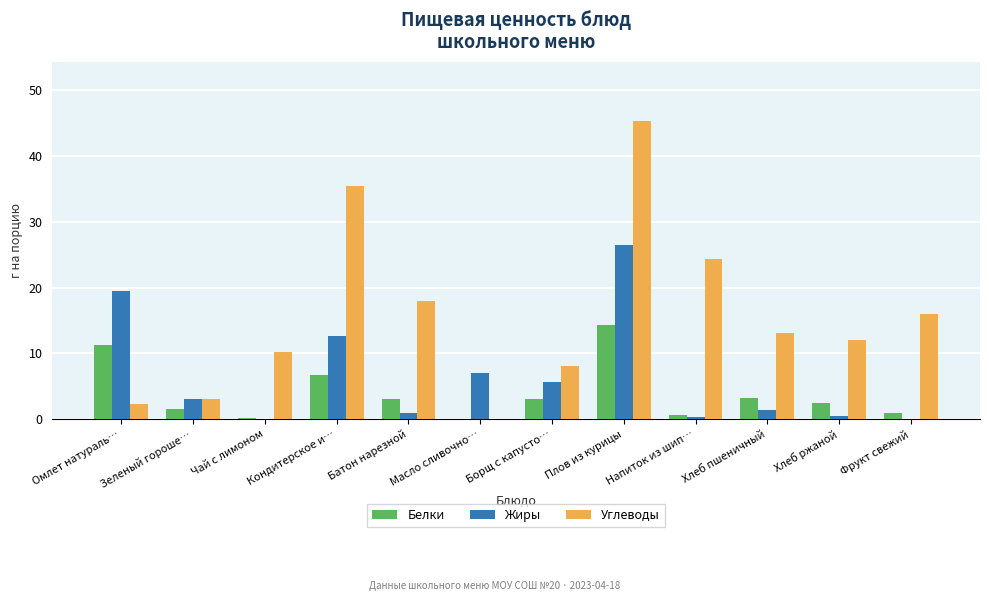

Which series has the largest total across all categories?

Углеводы